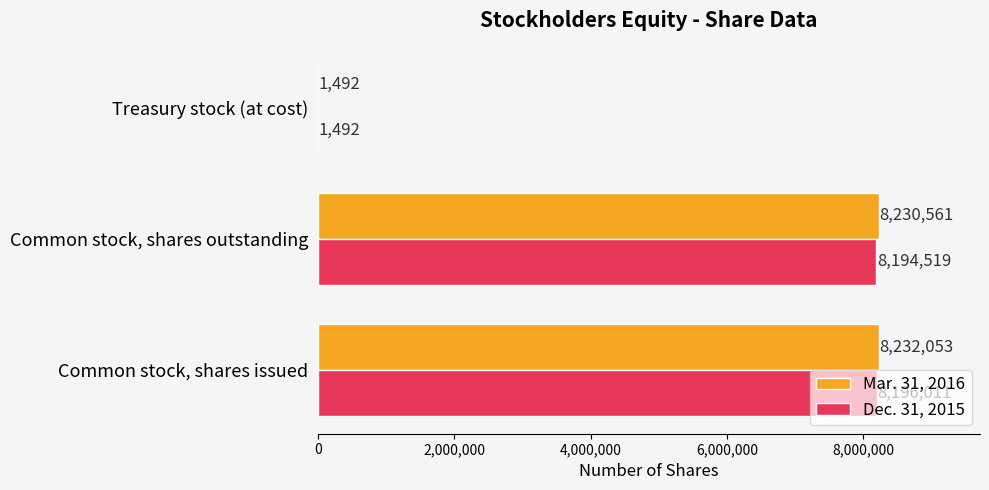

Which series has the largest total across all categories?

Mar. 31, 2016